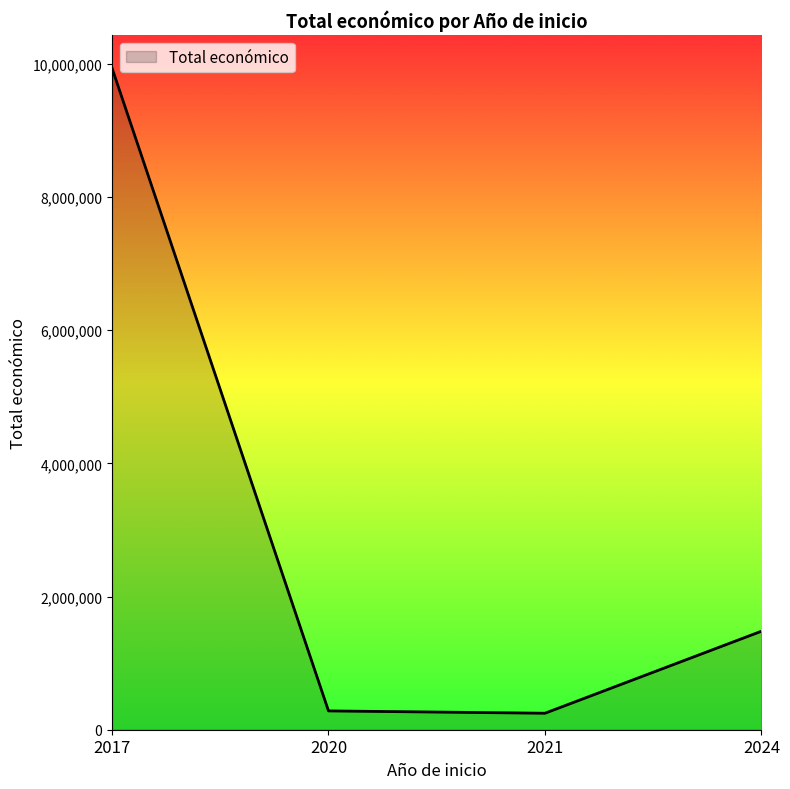

What is the difference between the values at 2017 and 2024?

8456783